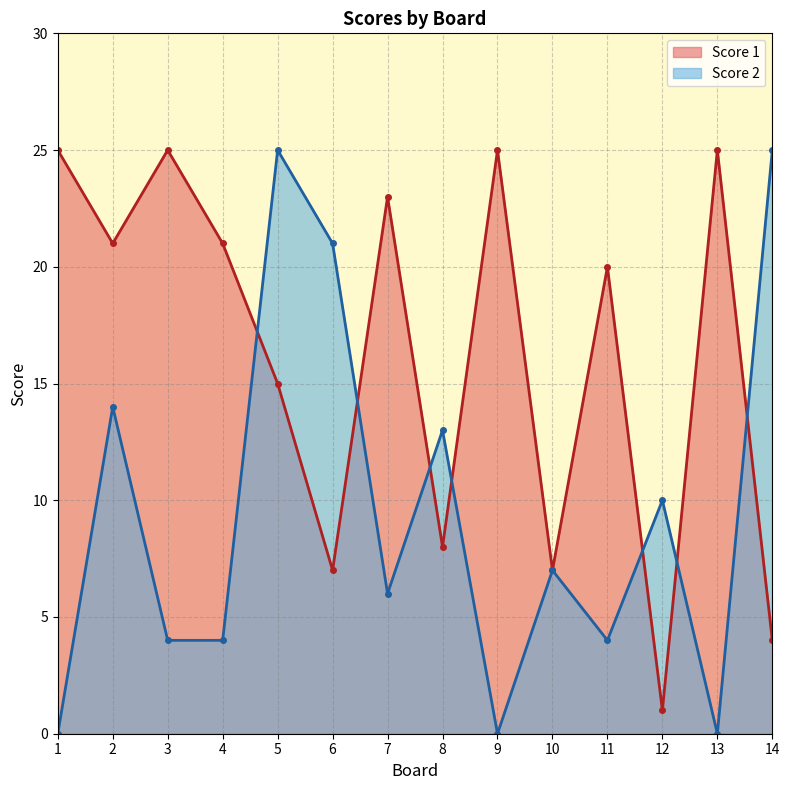

True or false: Score 2 has more than 1 interior local peaks.

True